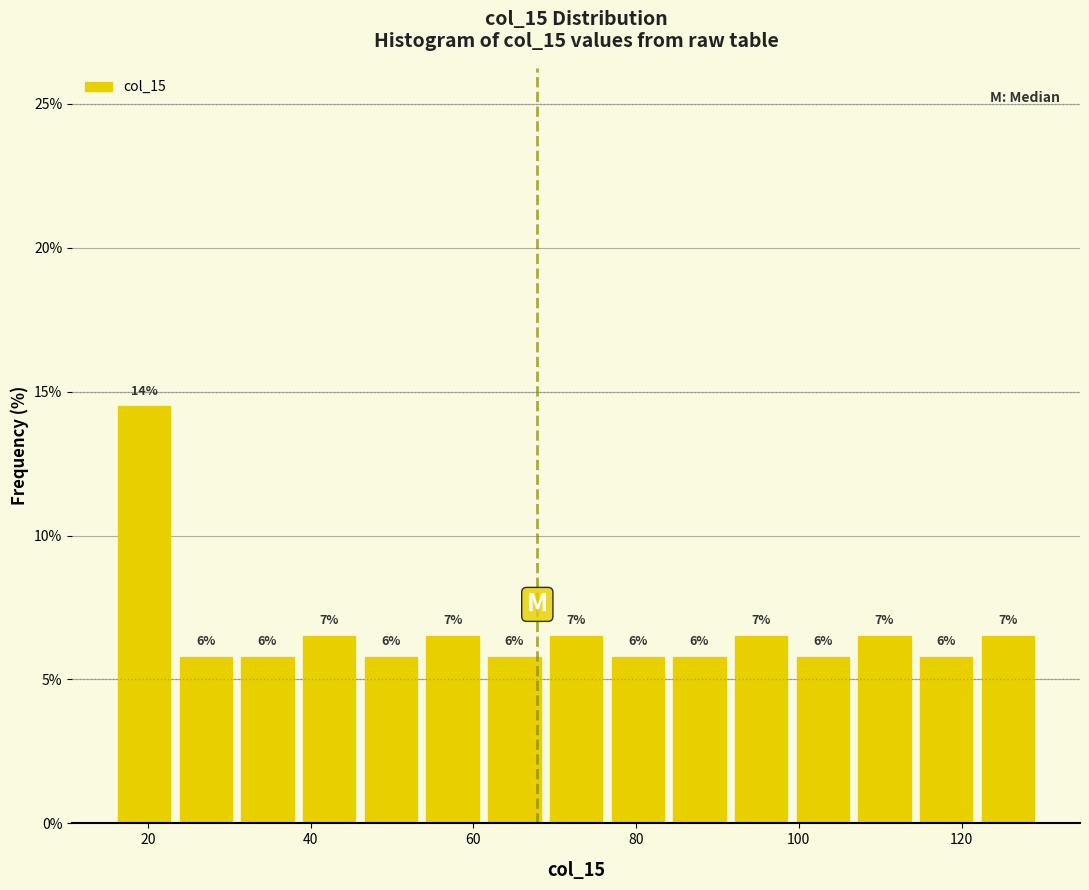

Read against the x-axis, roughly where is the centre of the tallest bar?

20